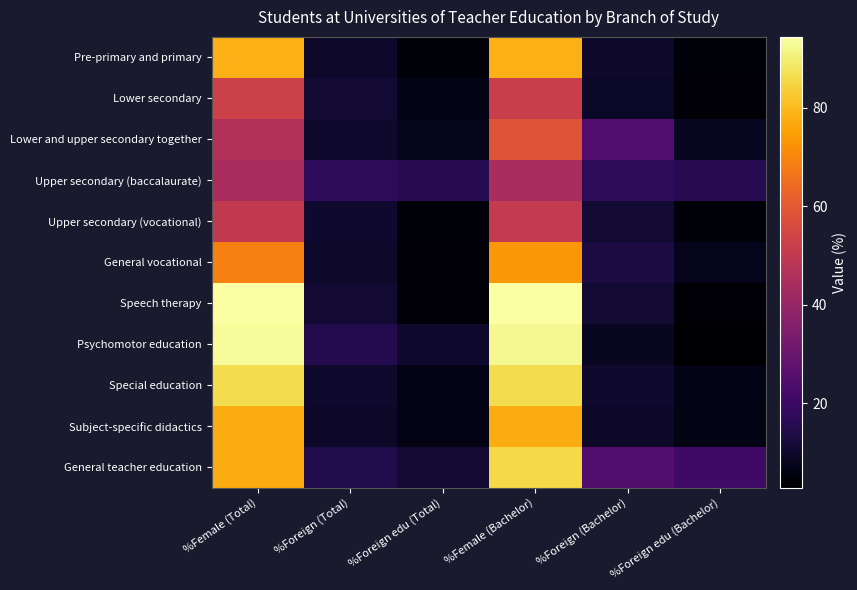

How many distinct data groups are displayed?

11